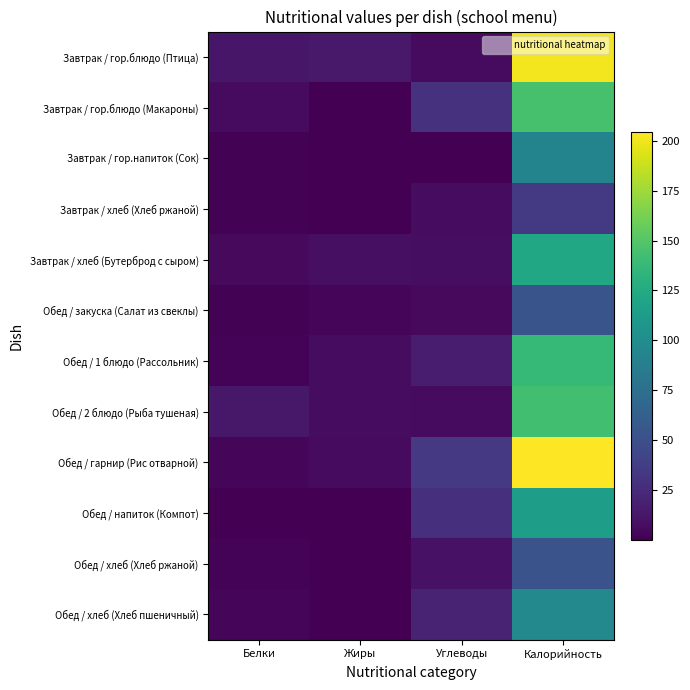

Which series has the largest total across all categories?

Обед / гарнир (Рис отварной)